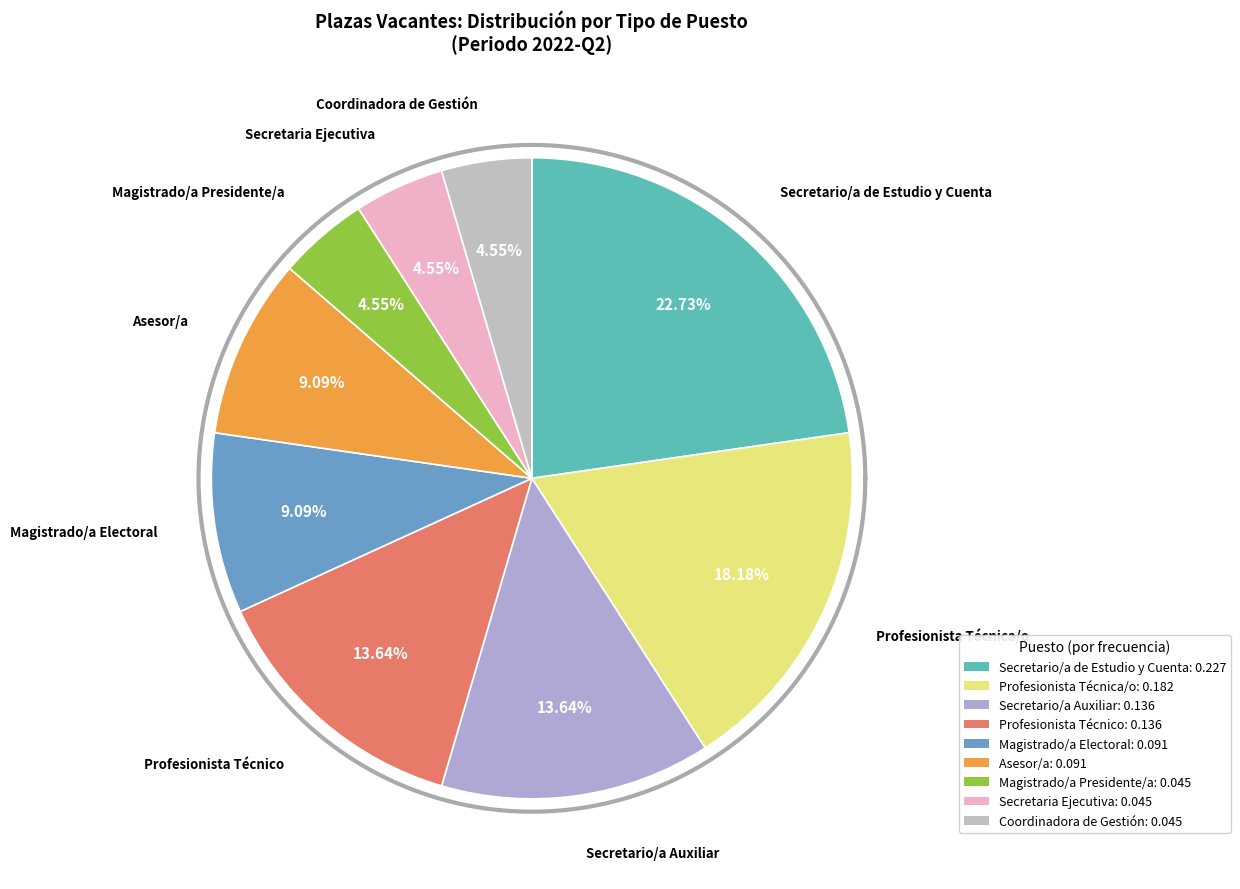

To the nearest percent, what portion does Asesor/a represent?

9%